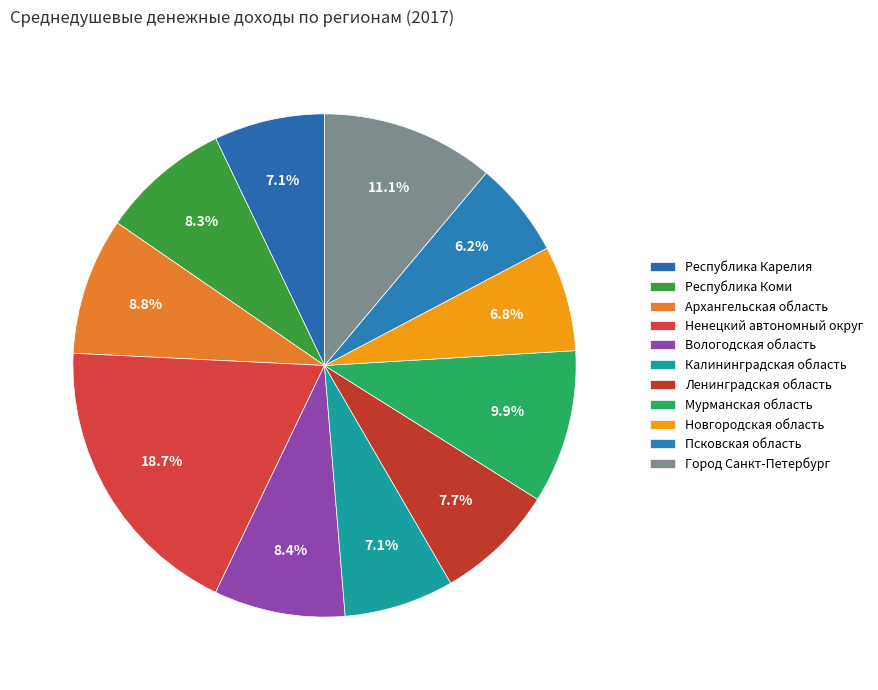

How many slices are in this pie chart?

11